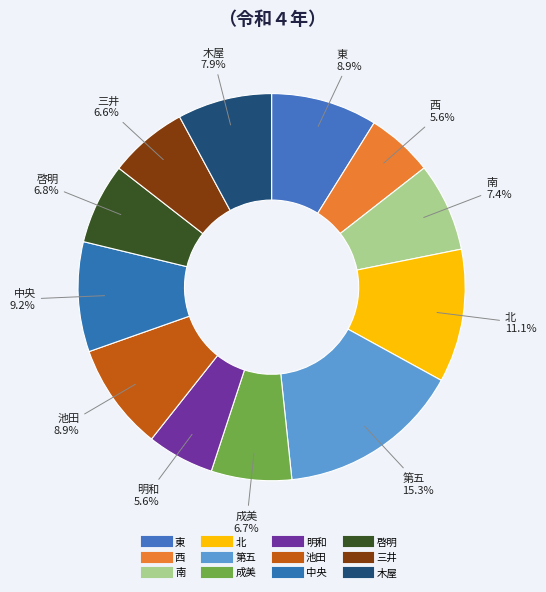

Is 東 the majority of the pie?

No